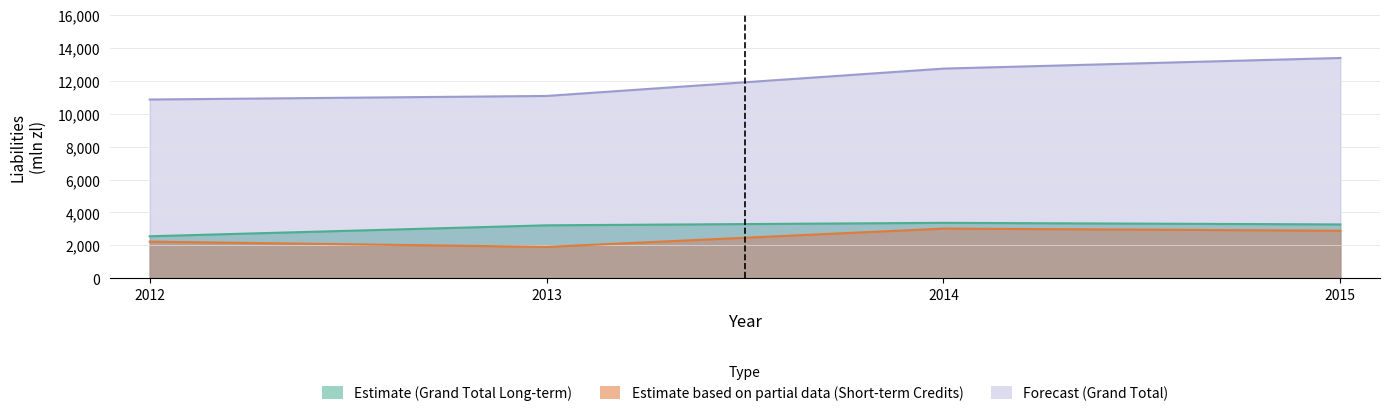

Which series has the largest total across all categories?

Forecast (Grand Total)